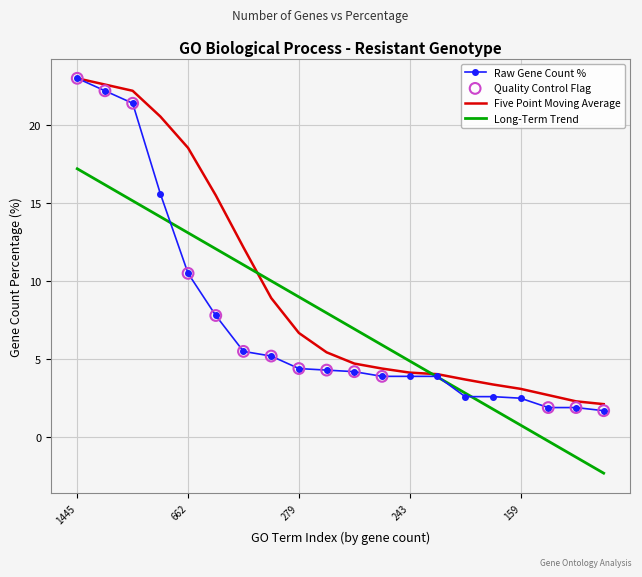

What is the minimum value for Long-Term Trend?

-2.3